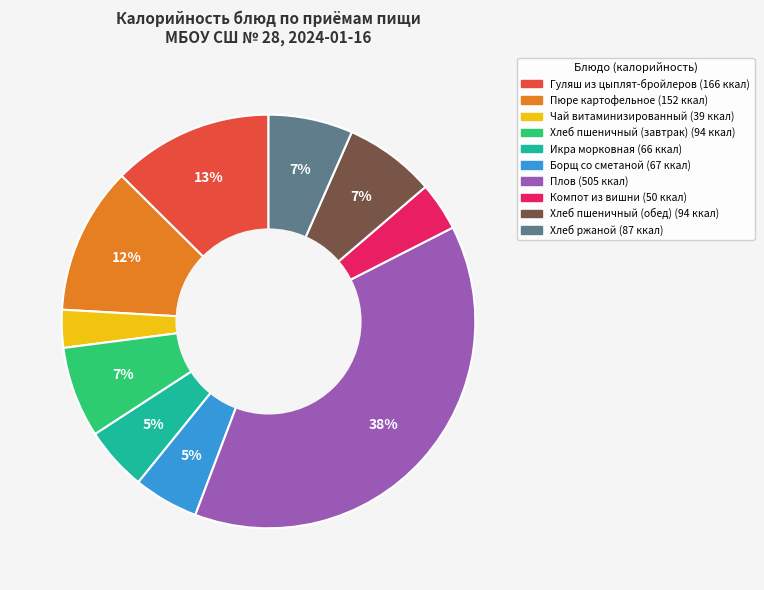

What is the smallest slice in the pie chart?

Чай витаминизированный